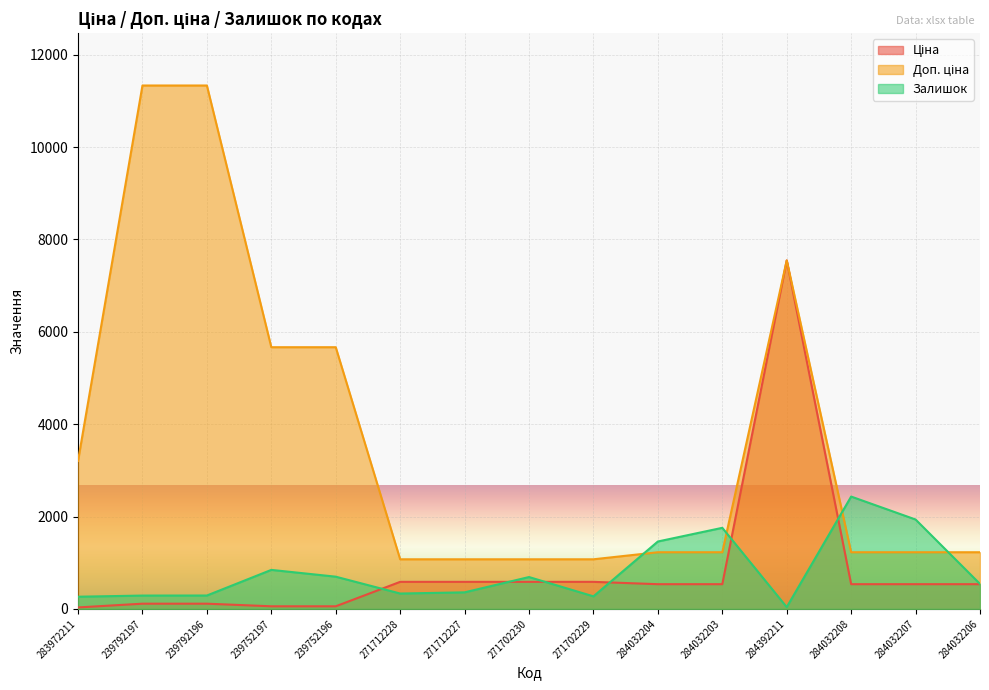

Which series has the largest range (max minus min)?

Доп. ціна